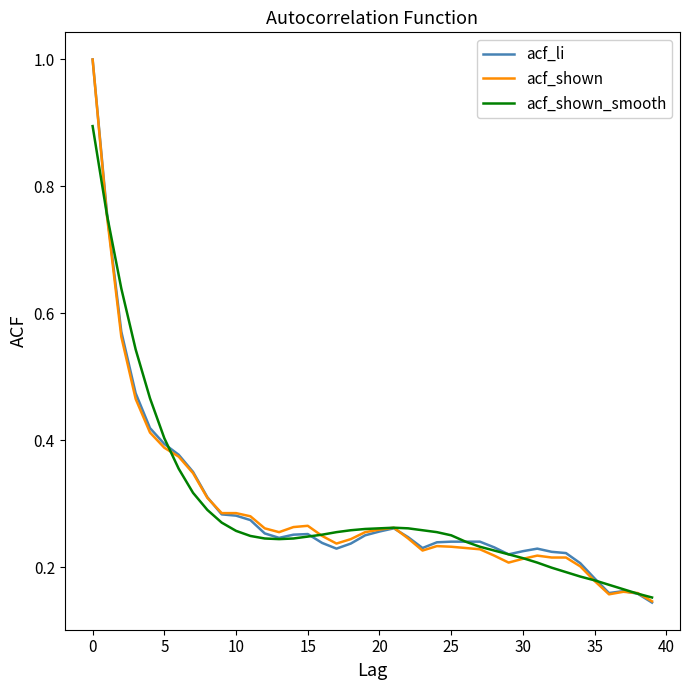

Does the chart have visible grid lines?

No